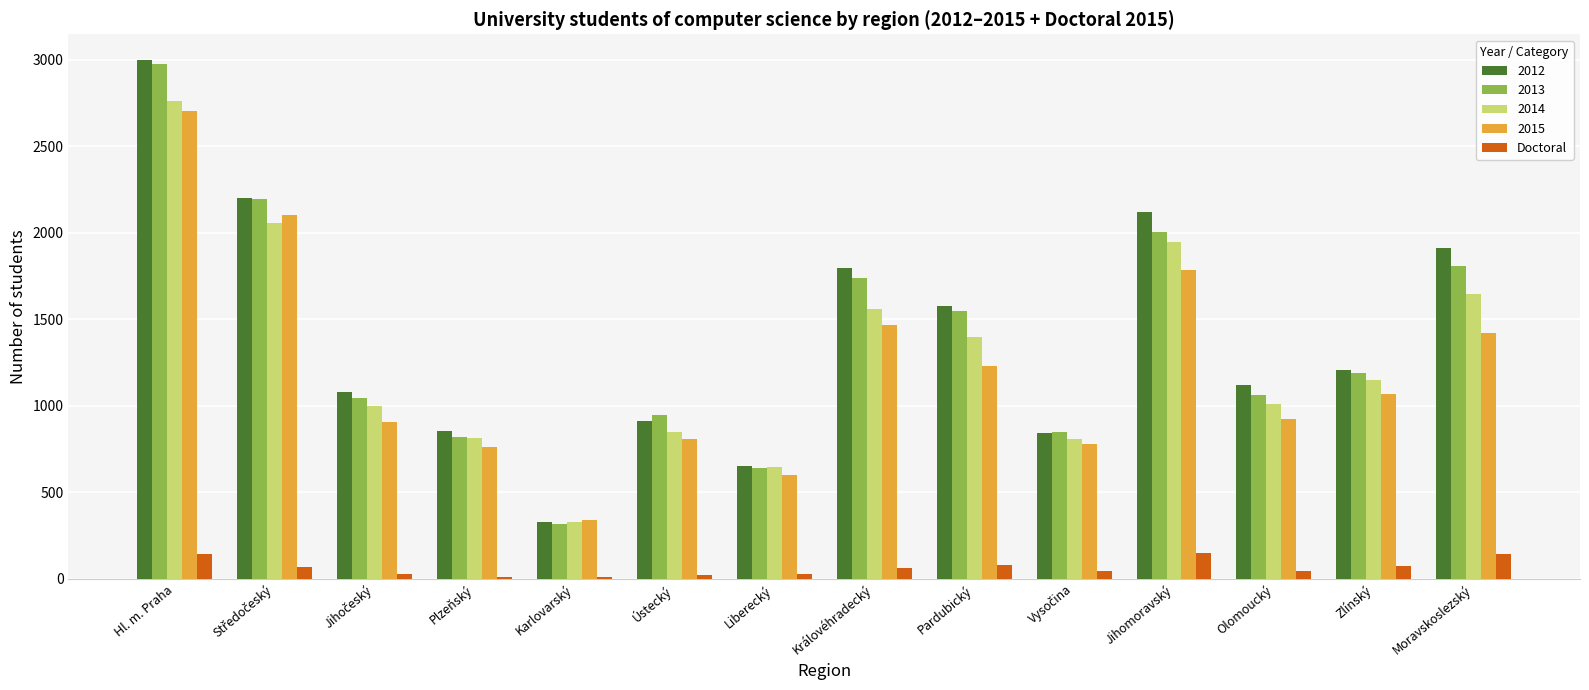

The 2014 series shows 1647 at Moravskoslezský. True or false?

True